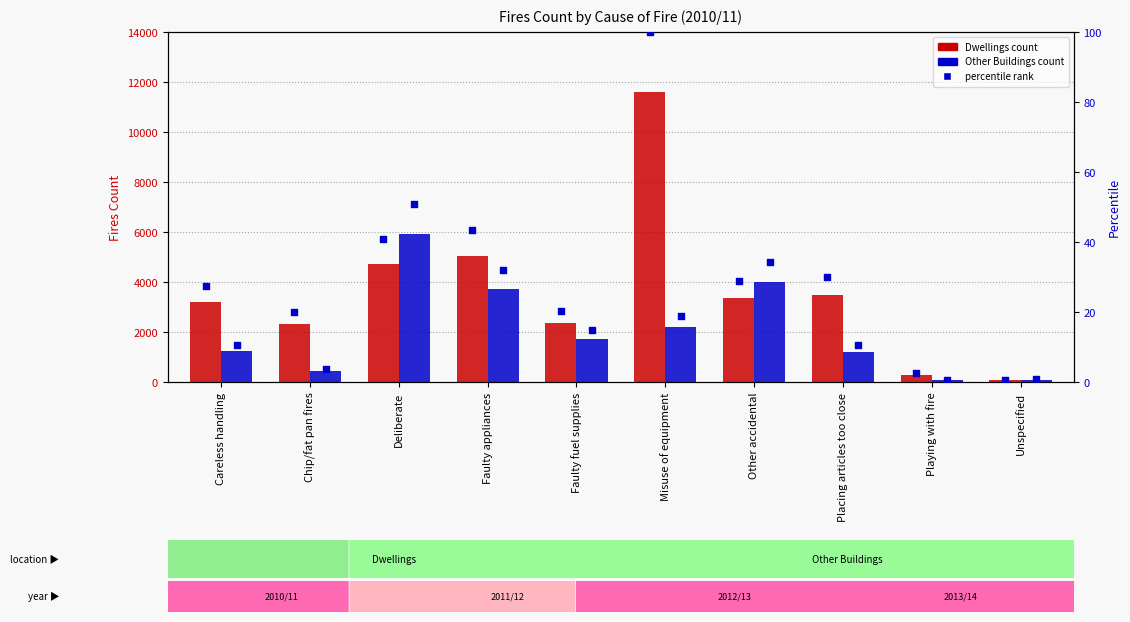

Is the value of percentile Dwellings at Faulty fuel supplies greater than the value of Dwellings at Placing articles too close?

No